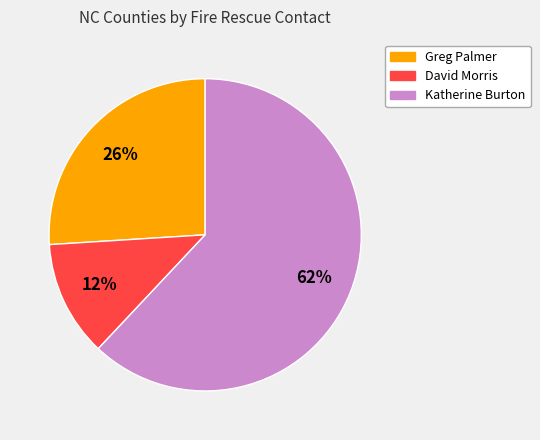

Count the number of slices in the pie.

3